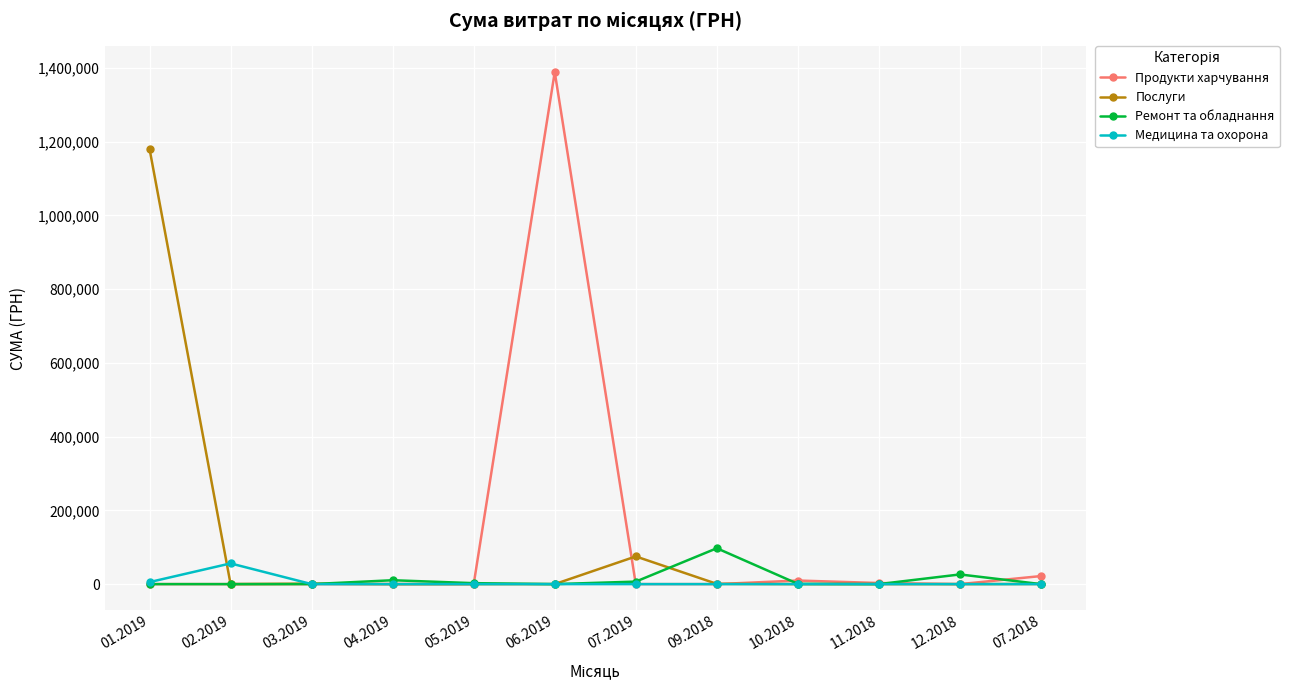

At which category is the sum across all series the highest?

06.2019